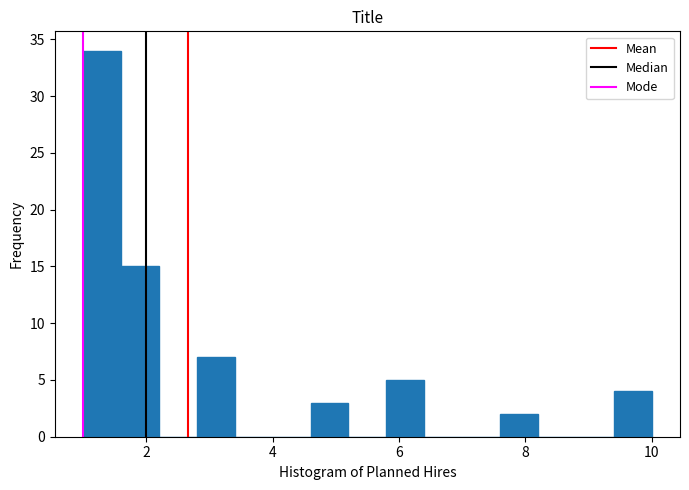

Read against the x-axis, roughly where is the centre of the tallest bar?

1.4